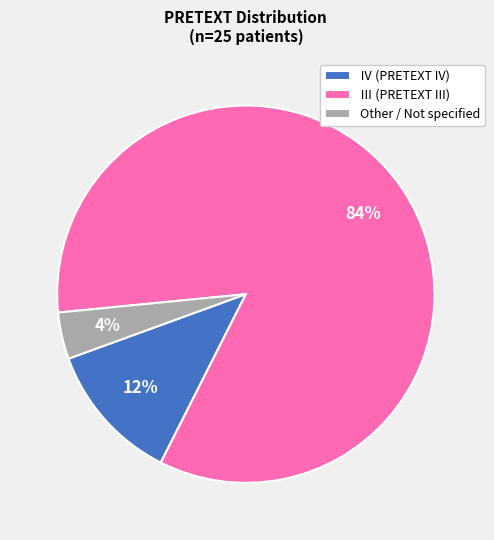

True or false: Ⅳ (PRETEXT IV) accounts for 18% of the total.

False